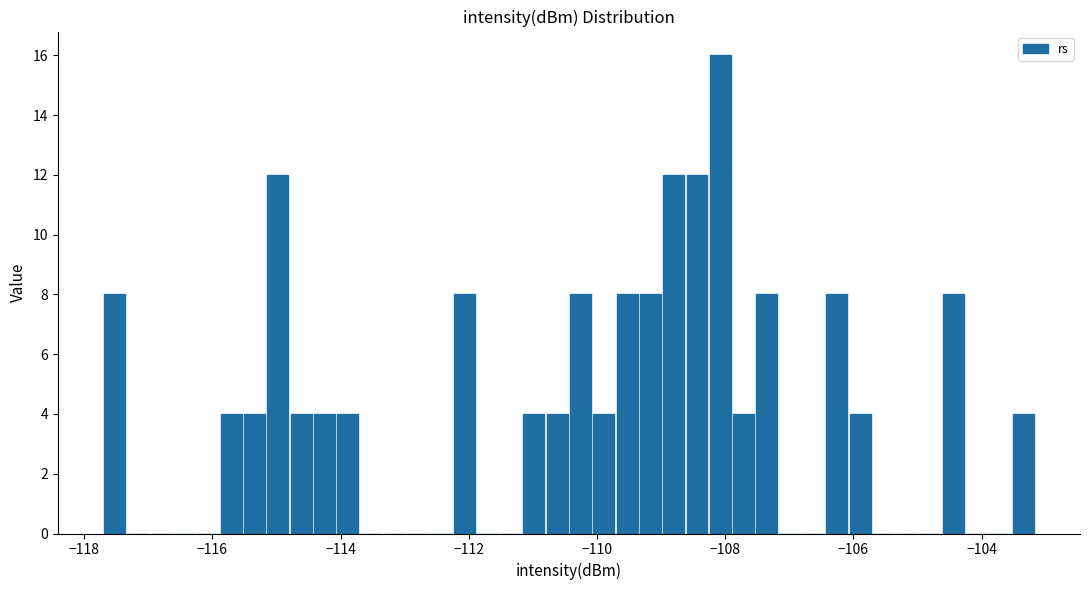

Around what value on the x-axis is the tallest bar? Give the approximate position of its centre, as read against the axis.

-108.0